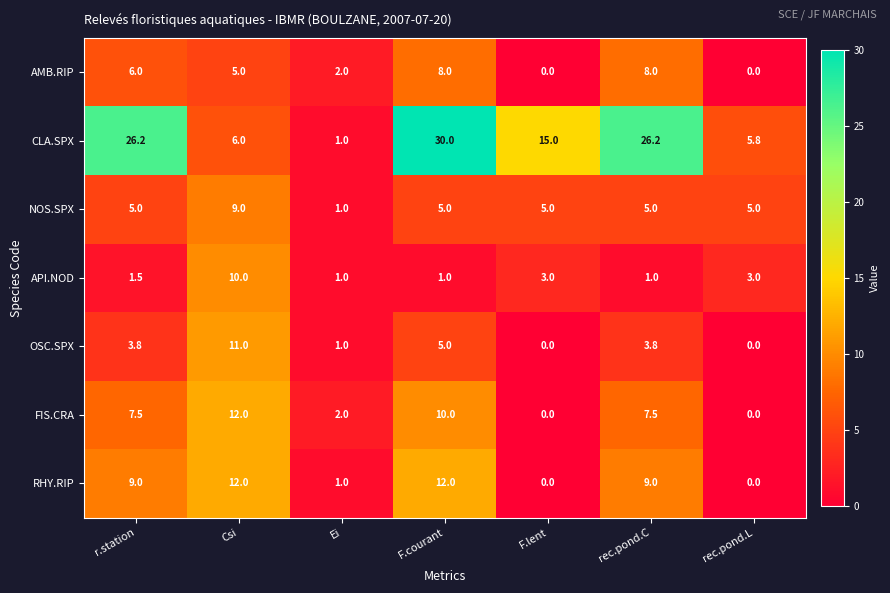

Where does the CLA.SPX series first go above 15?

r.station